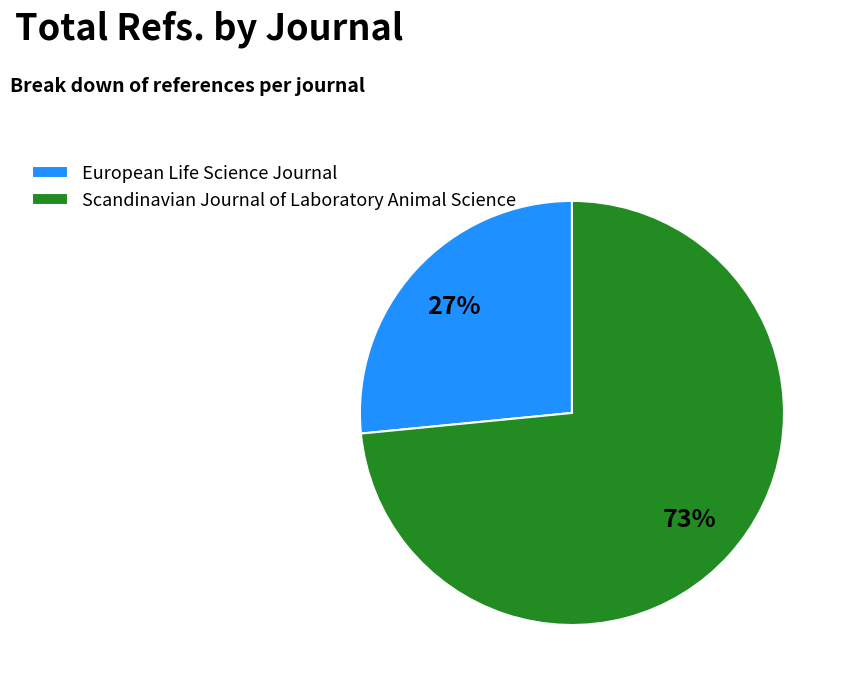

What percentage is the European Life Science Journal slice, to the nearest percent?

27%